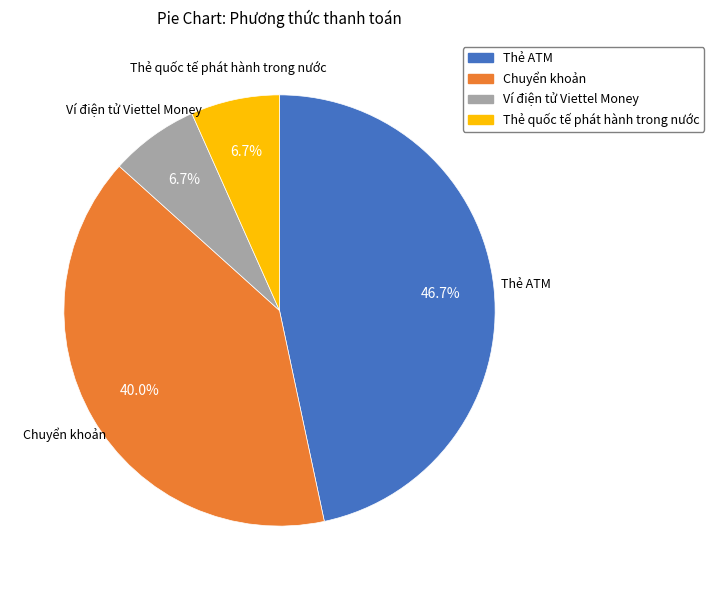

Does Ví điện tử Viettel Money represent more than half of the total?

No